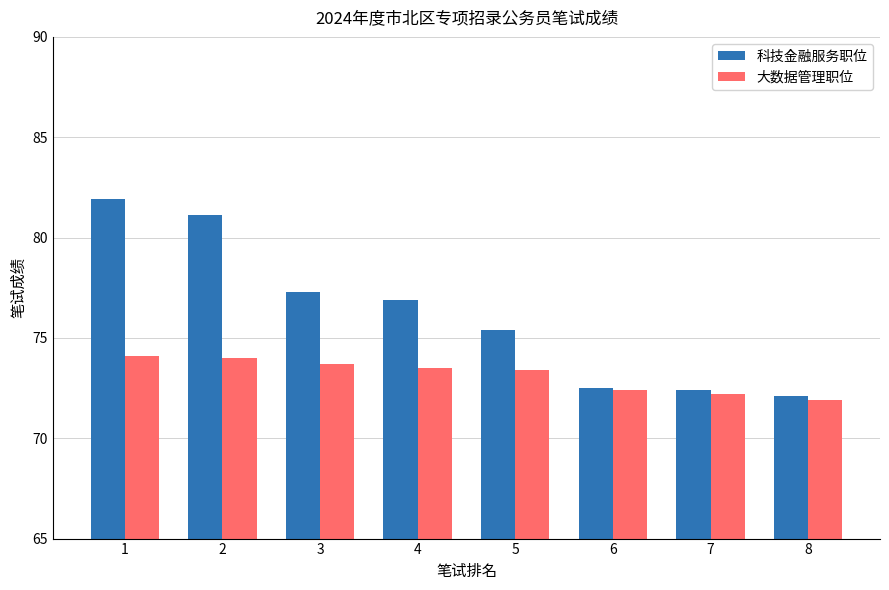

How many categories are shown in the chart?

8